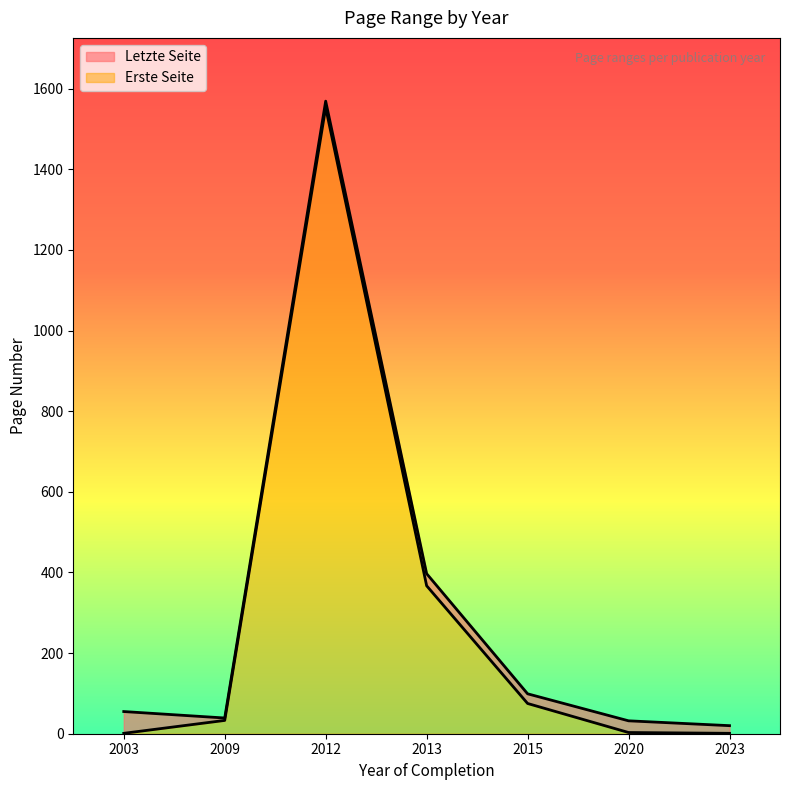

Where is Erste Seite nearest to the value 777?

2013